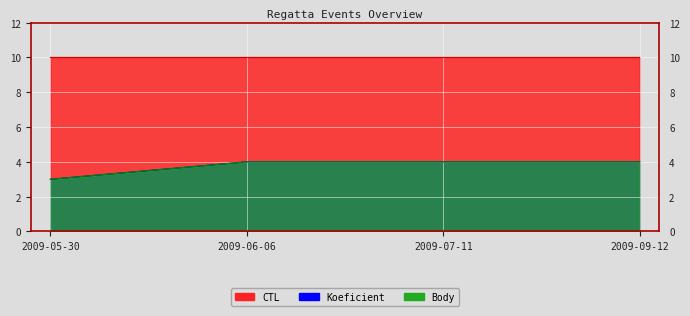

Which series has the largest total across all categories?

CTL